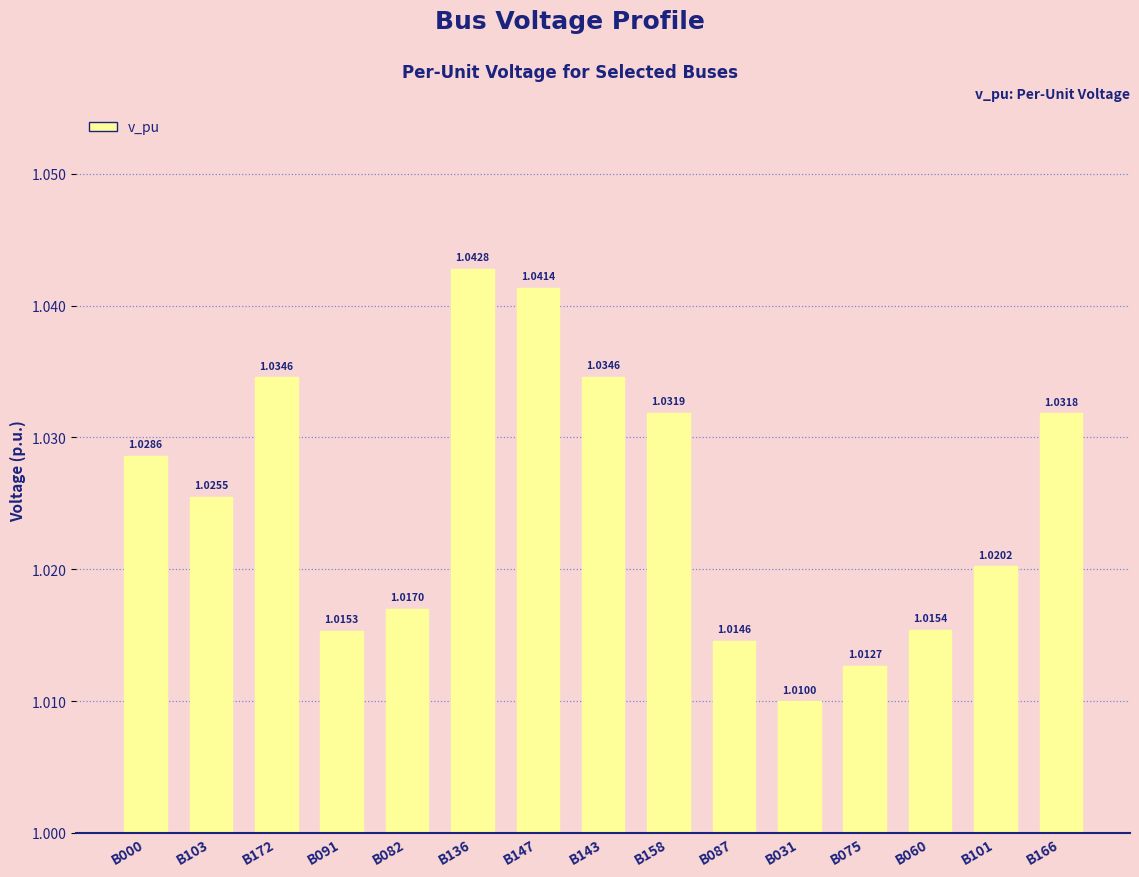

What is the label of the 10th bar from the left?

B087